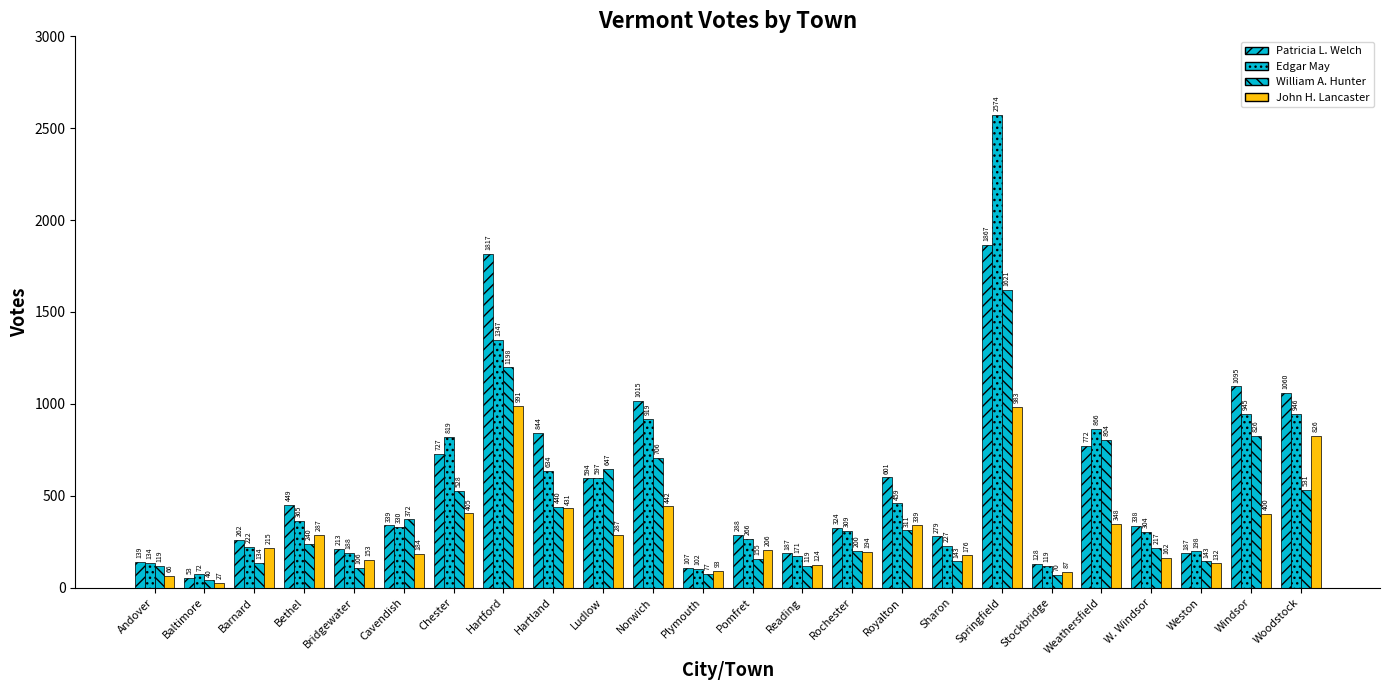

What is the difference between the second highest and minimum values in the William A. Hunter series?

1158